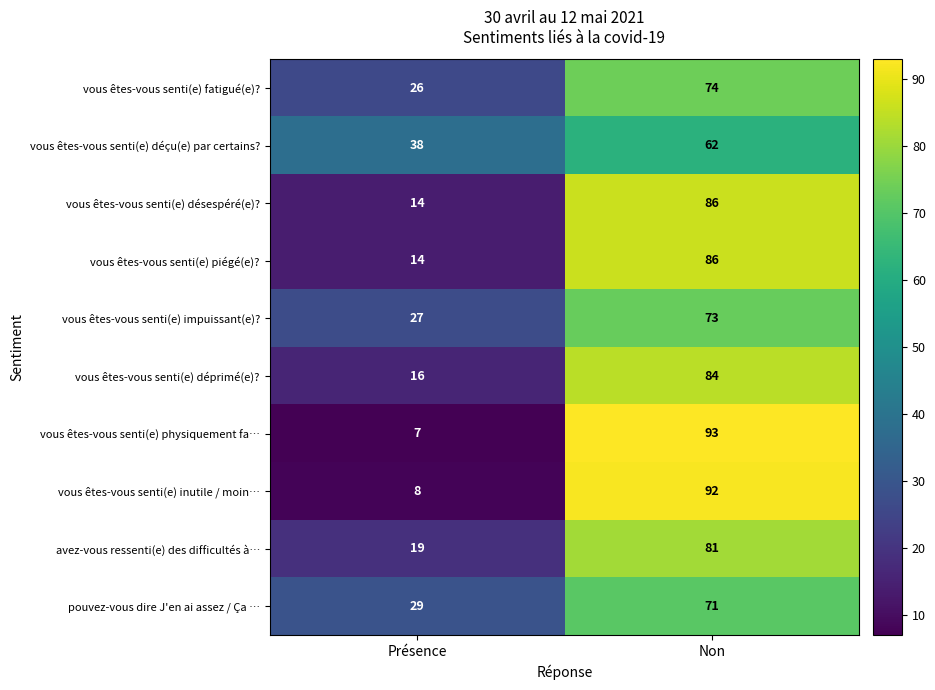

Rank the categories by vous êtes-vous senti(e) inutile / moin… value from highest to lowest.

Non, Présence